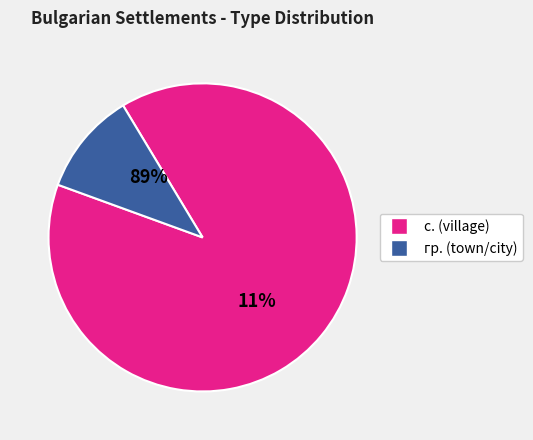

The с. slice represents 18% of the pie. True or false?

False